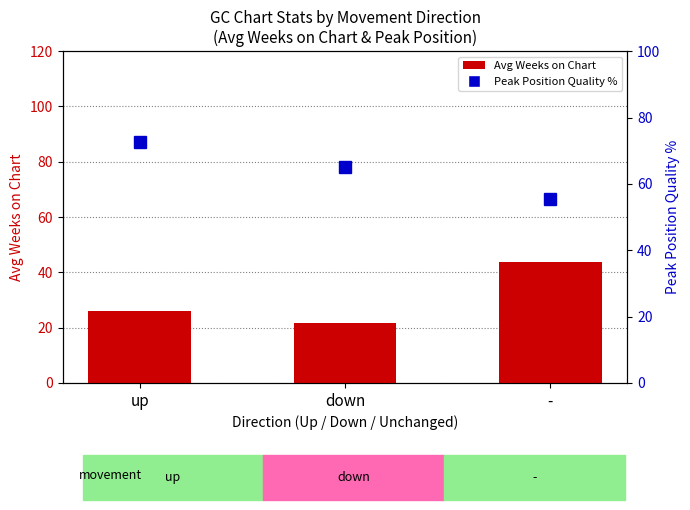

List the series in order of their peak value, highest first.

Peak Position Quality %, Avg Weeks on Chart